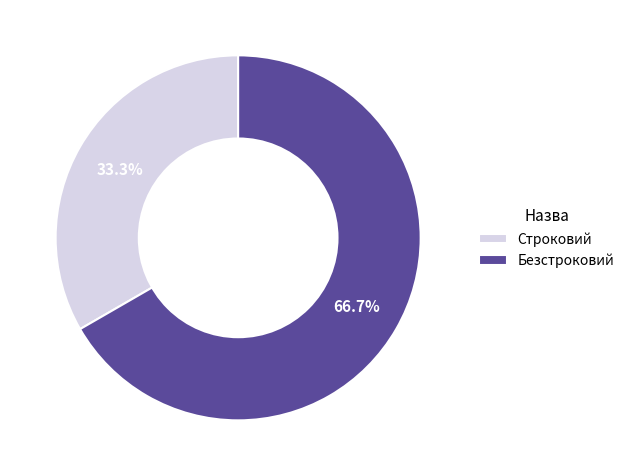

To the nearest percent, what portion does Безстроковий represent?

67%